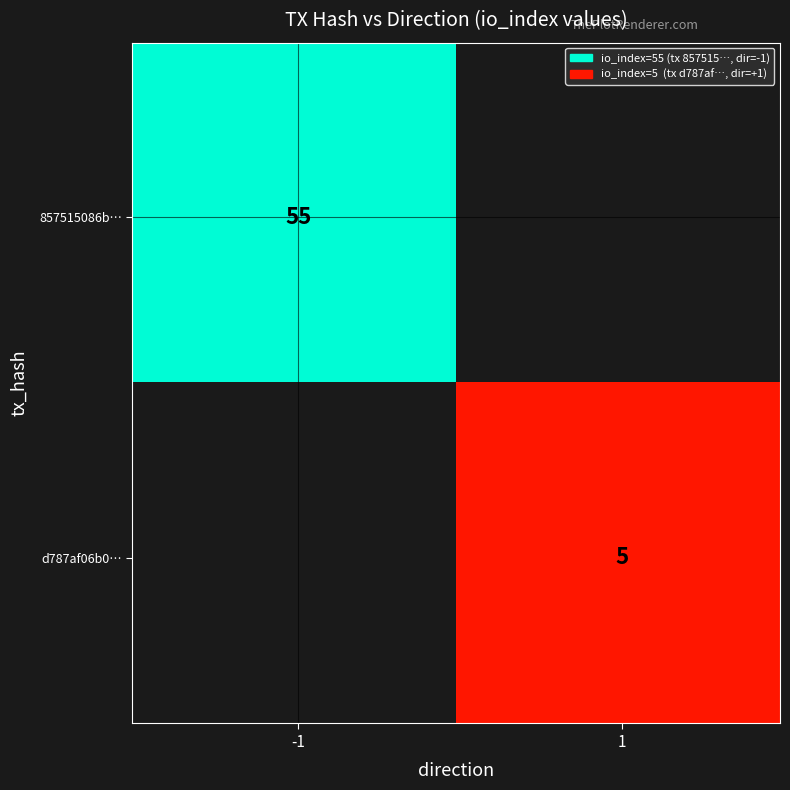

How many values in 857515086b508838d7fad42d375558084634da2… are above zero?

1